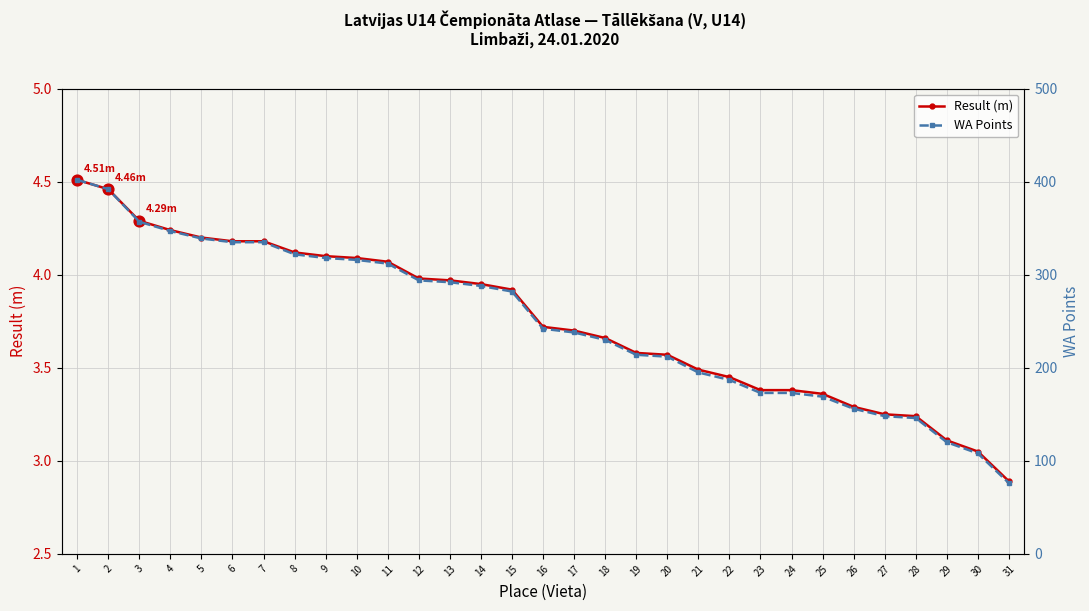

What are all the series names shown in the legend?

Result (m), WA Points